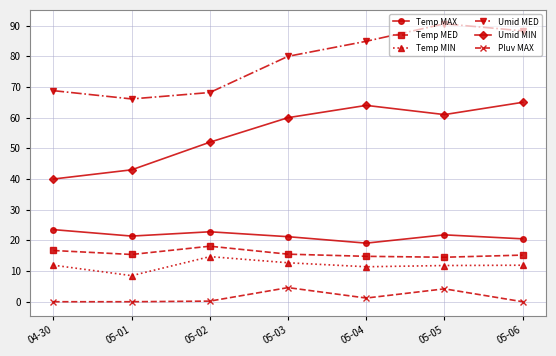

The Umid MED series shows 68.2 at 05-02. True or false?

True